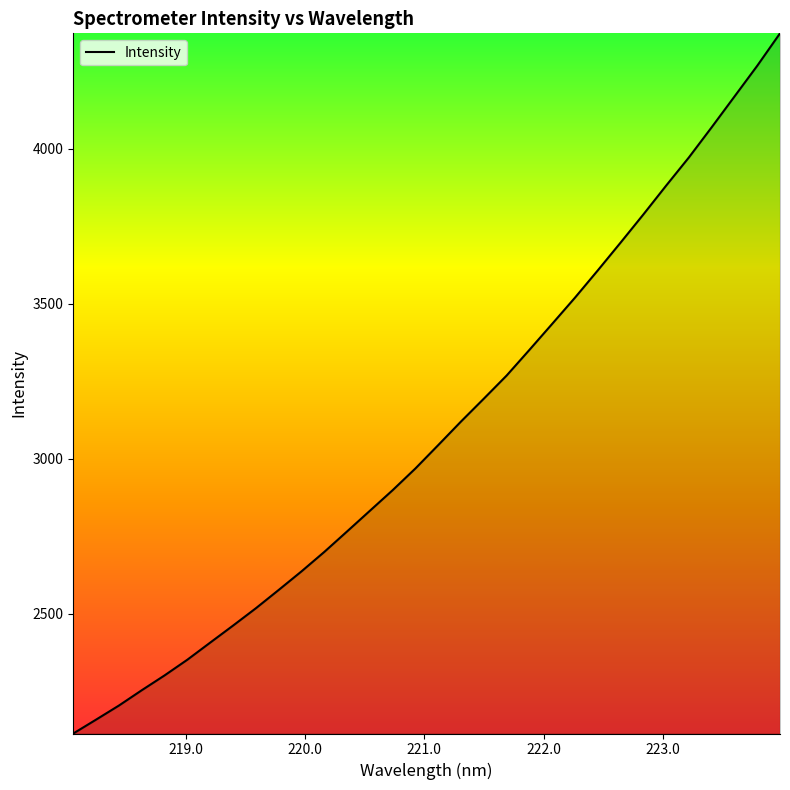

What is the smallest value displayed?

2113.9